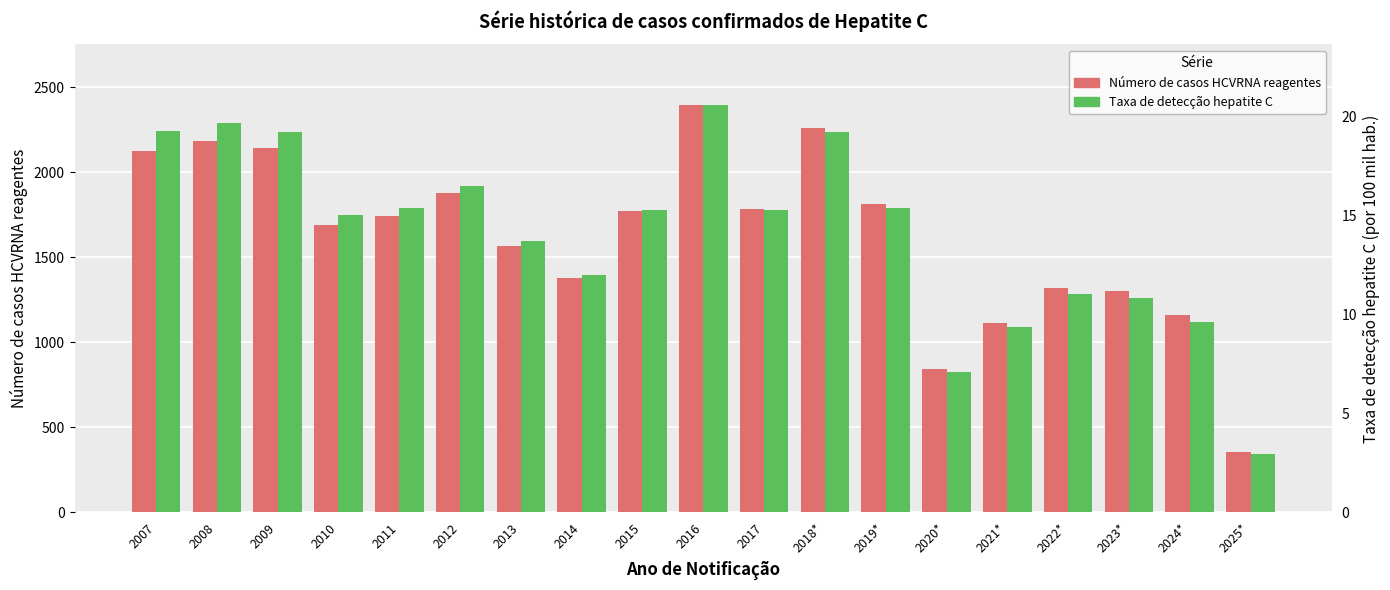

Rank the series at 2015 from highest to lowest value.

Número de casos HCVRNA reagentes, Taxa de detecção hepatite C